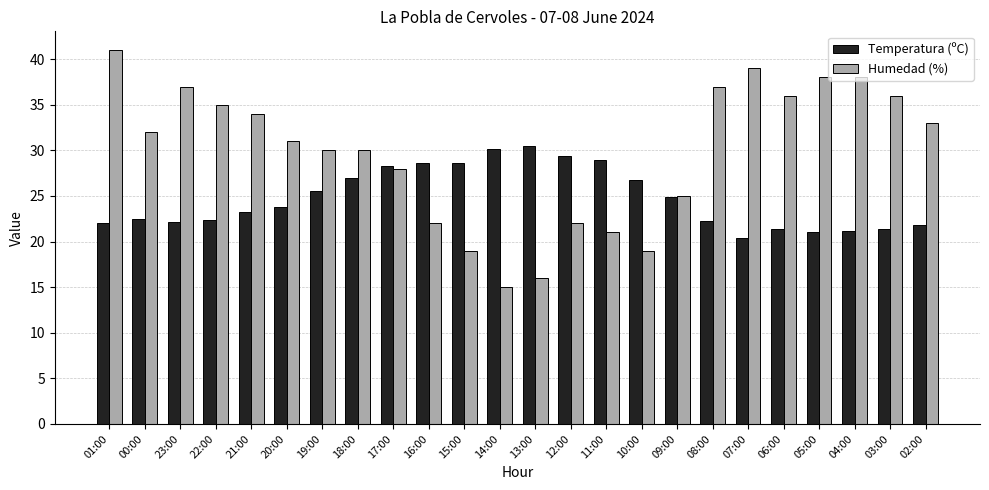

What are all the series names shown in the legend?

Temperatura (ºC), Humedad (%)